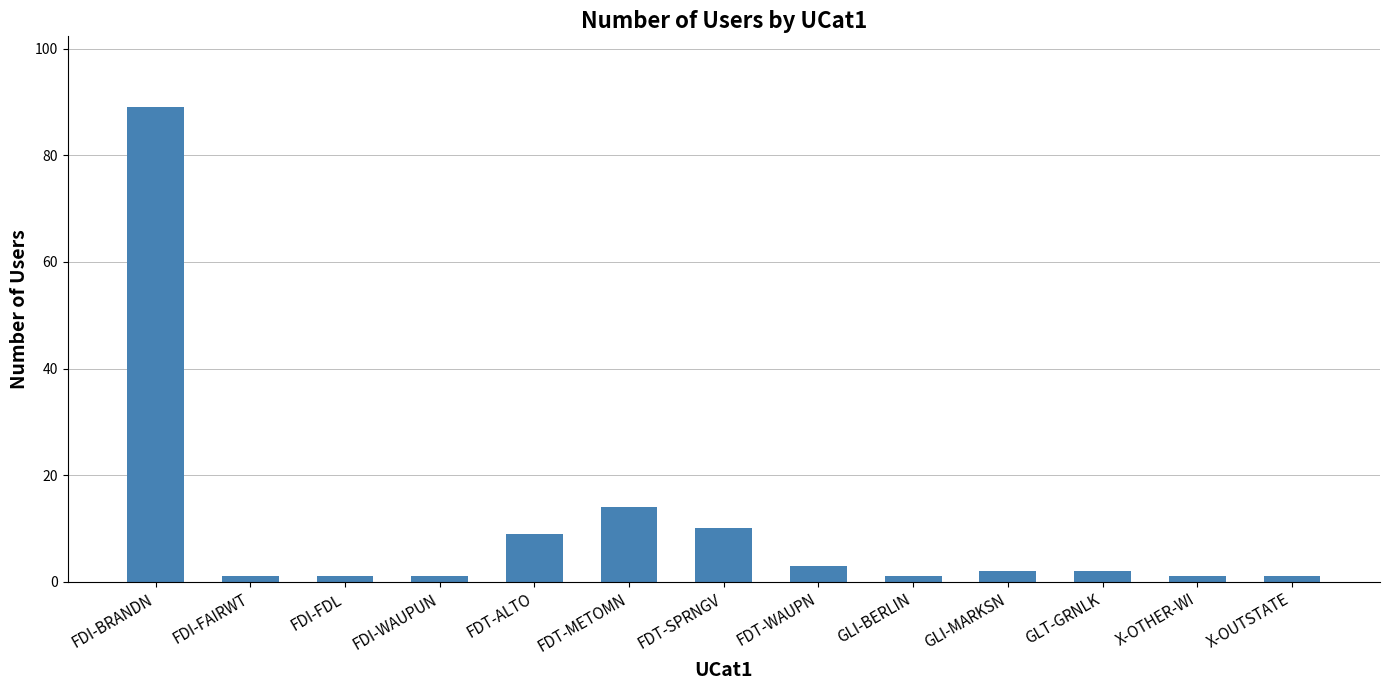

Does the chart contain any negative values?

No